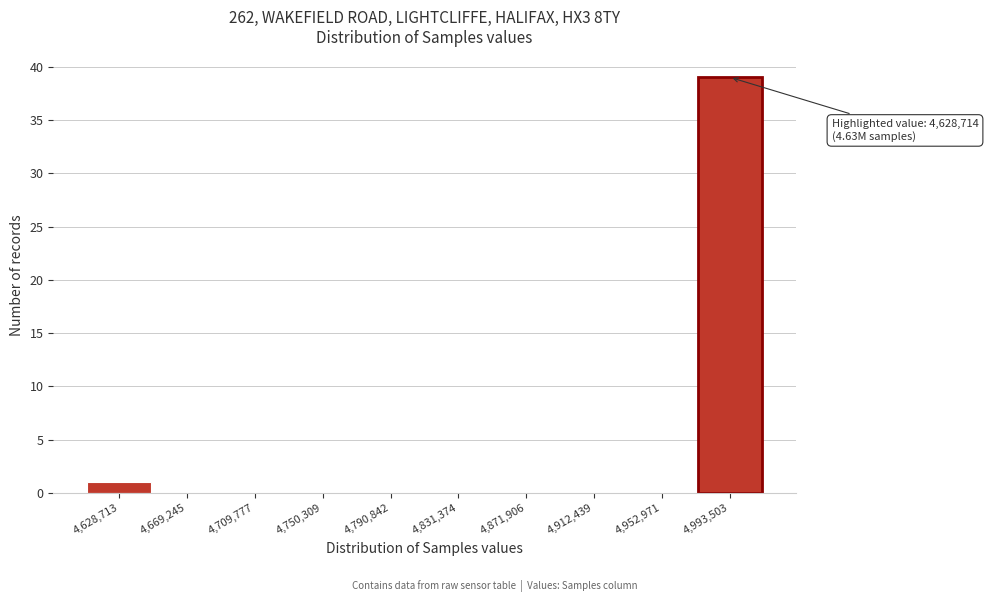

Reading left to right, transcribe all the data shown in this chart.

4,628,713=1	4,669,245=0	4,709,777=0	4,750,309=0	4,790,842=0	4,831,374=0	4,871,906=0	4,912,439=0	4,952,971=0	4,993,503=39